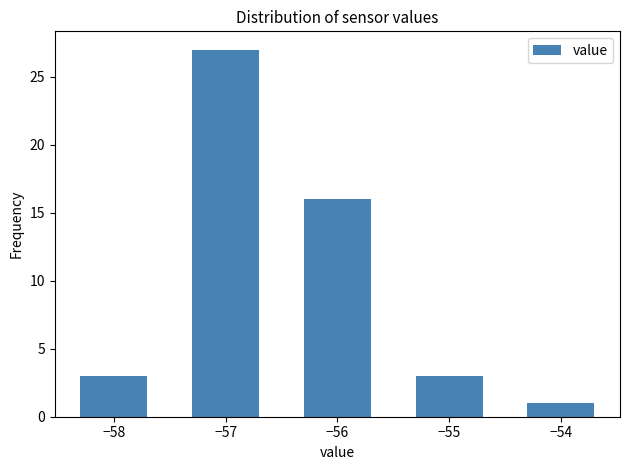

What is the height of the bar covering -56.5 to -55.5 on the x-axis? The values are not printed on the chart, so give them approximately, as read against the axis.

16